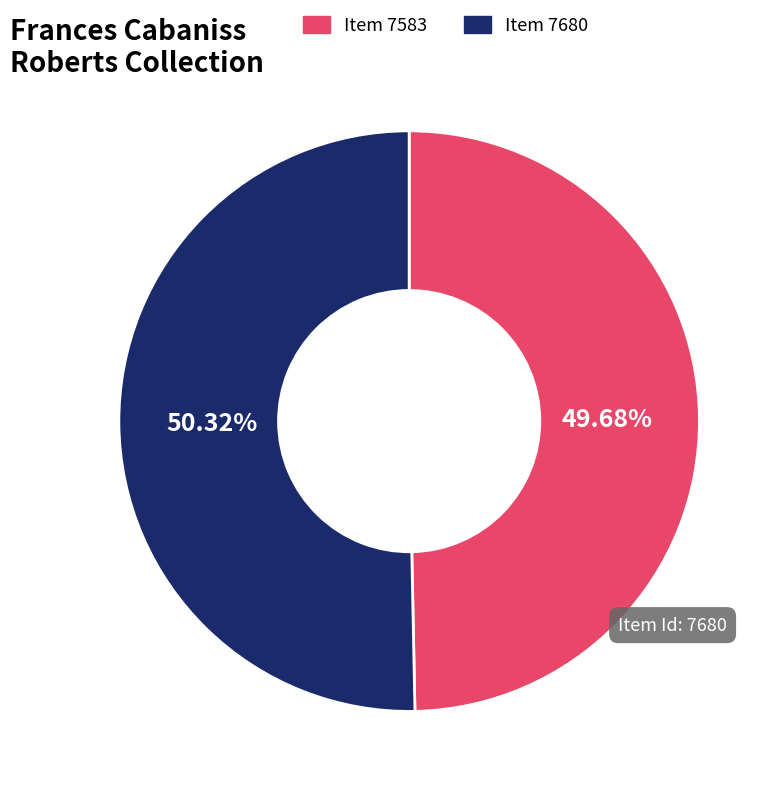

What percentage is the Item 7583 slice, to the nearest percent?

50%